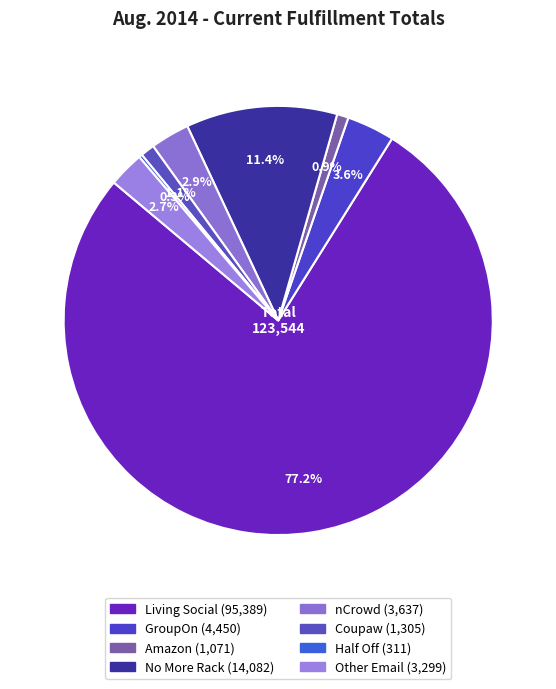

Is it true that GroupOn is 4% of the pie?

True